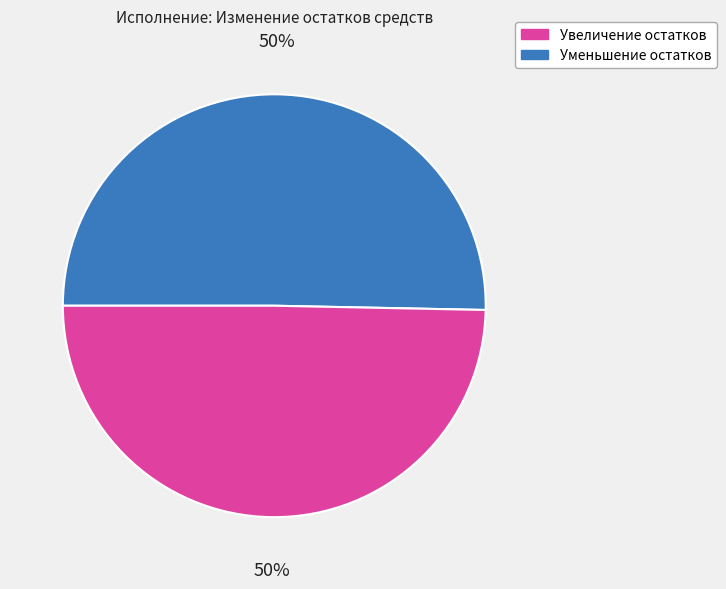

To the nearest percent, what is the average slice percentage?

50%